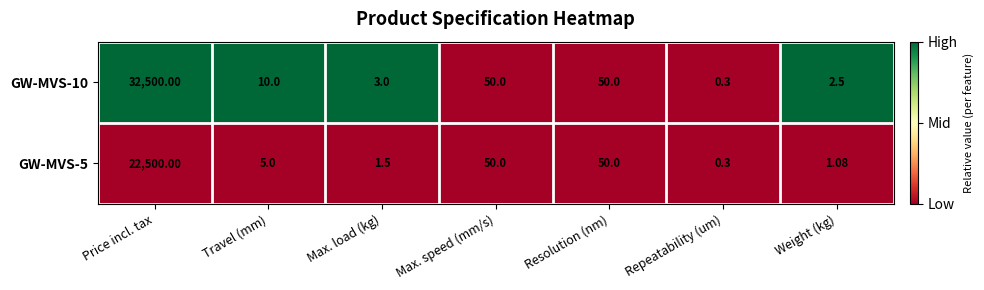

At which category does the chart reach its peak across all series?

Price incl. tax